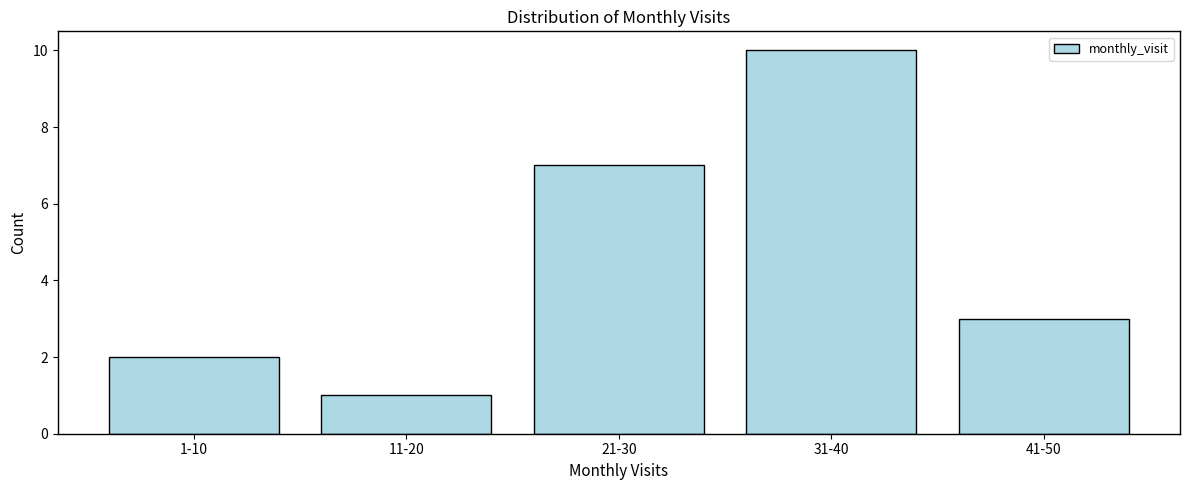

Reading left to right, transcribe all the data shown in this chart.

1-10=2	11-20=1	21-30=7	31-40=10	41-50=3